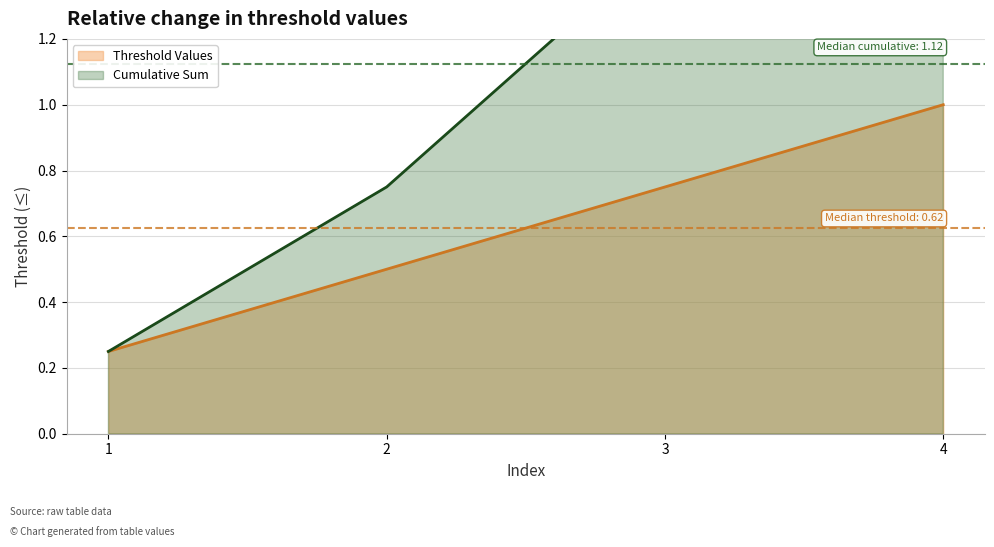

The value at 1 is 0.2. True or false?

True